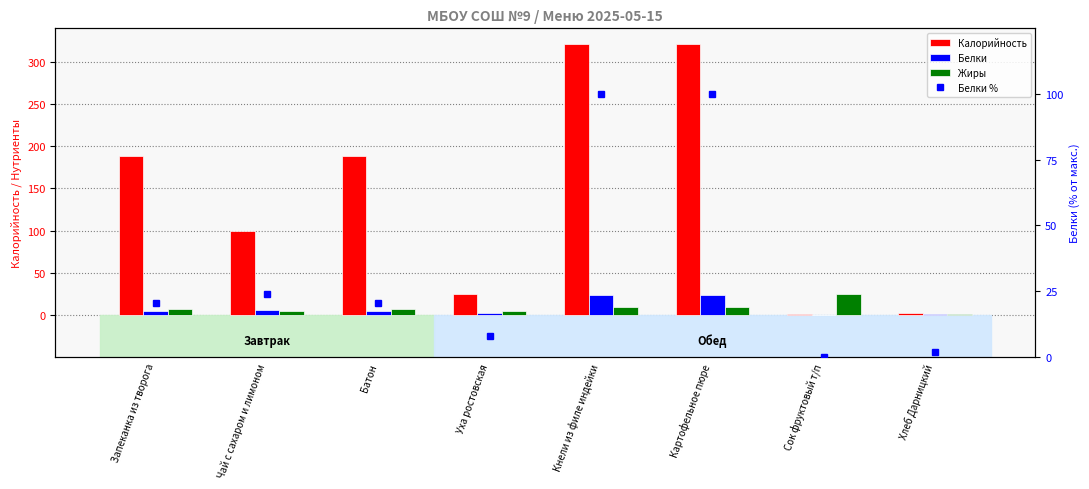

Which series has the largest total across all categories?

Калорийность